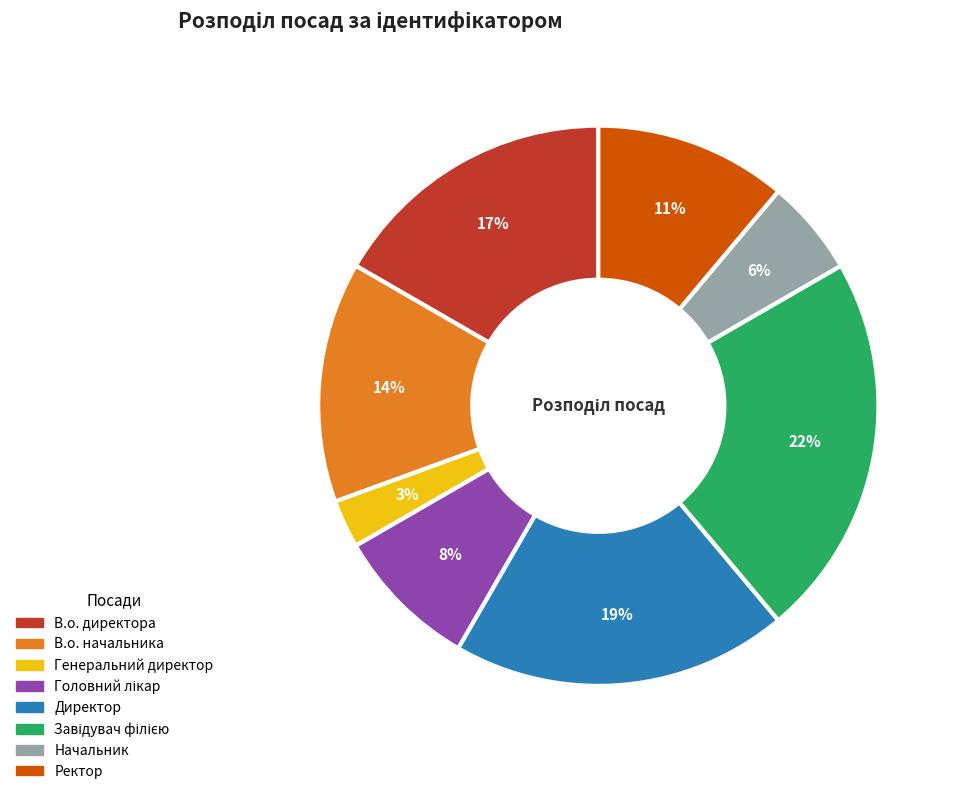

What is the ratio of the value at Начальник to the value at Генеральний директор?

2.0